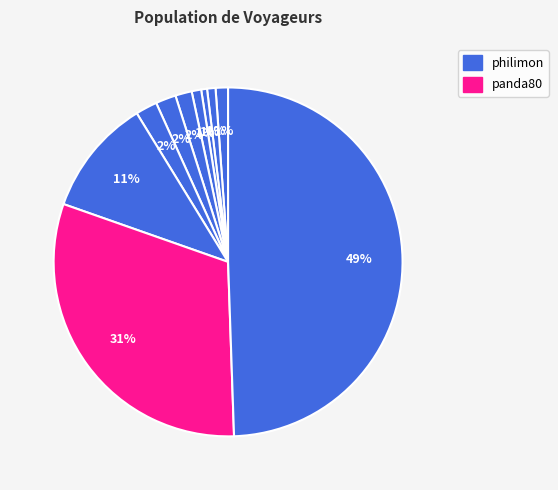

To the nearest percent, what is the average slice percentage?

10%